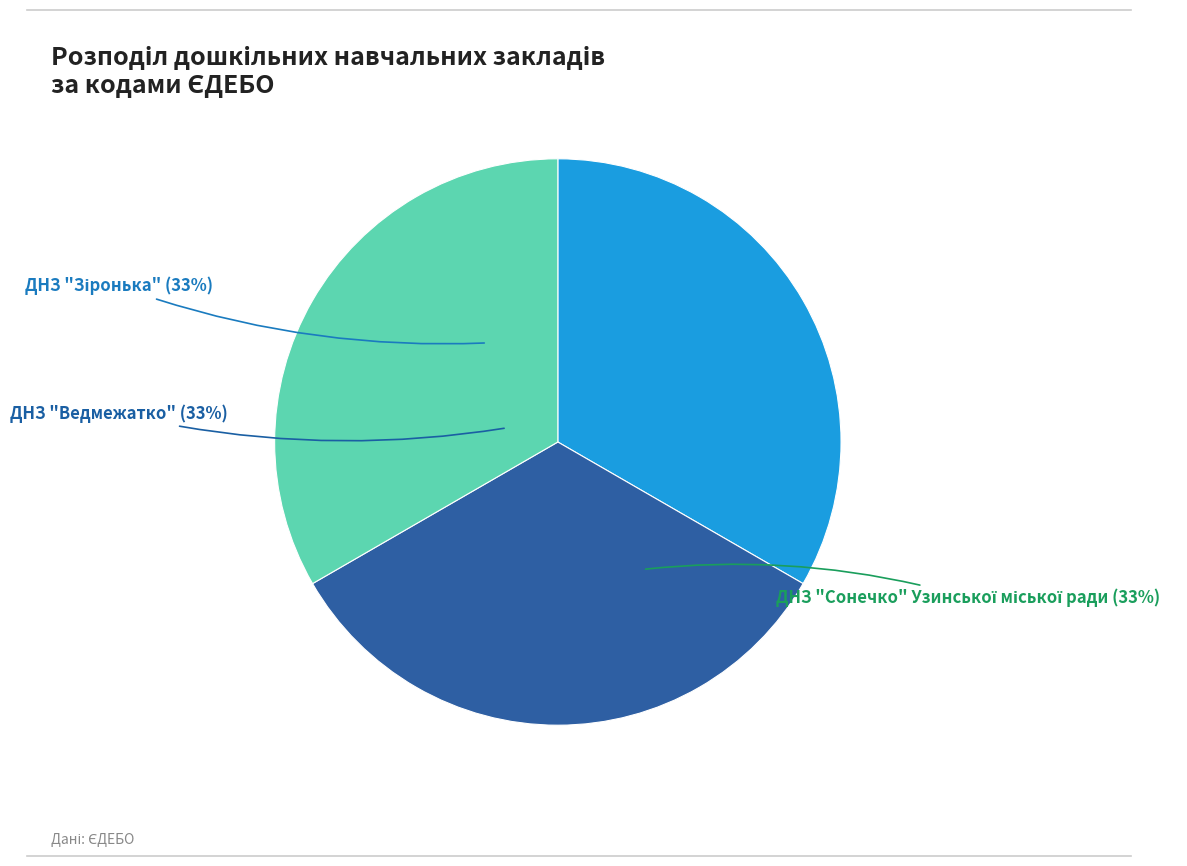

To the nearest percent, what percentage of the pie is ДНЗ "Ведмежатко"?

33%